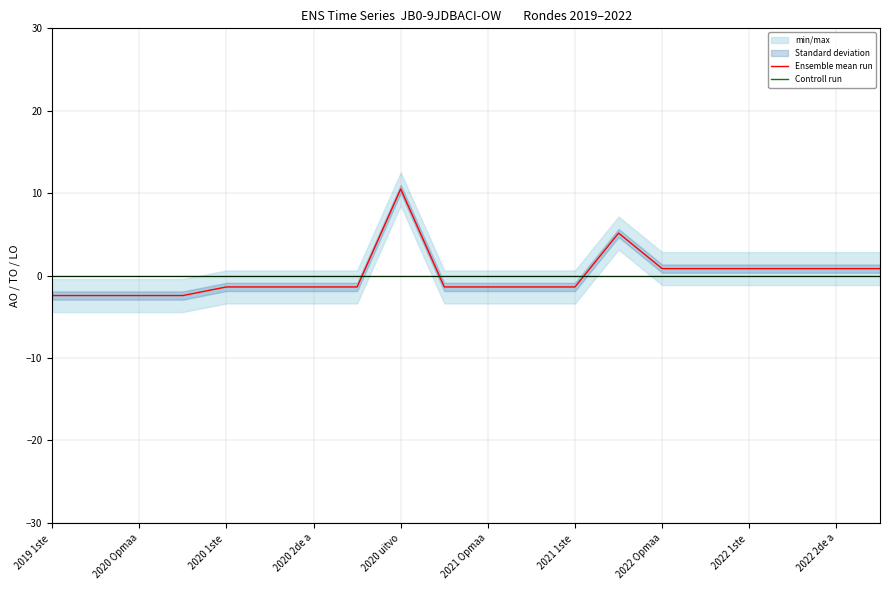

True or false: Ensemble mean run and Controll run cross at least once.

True